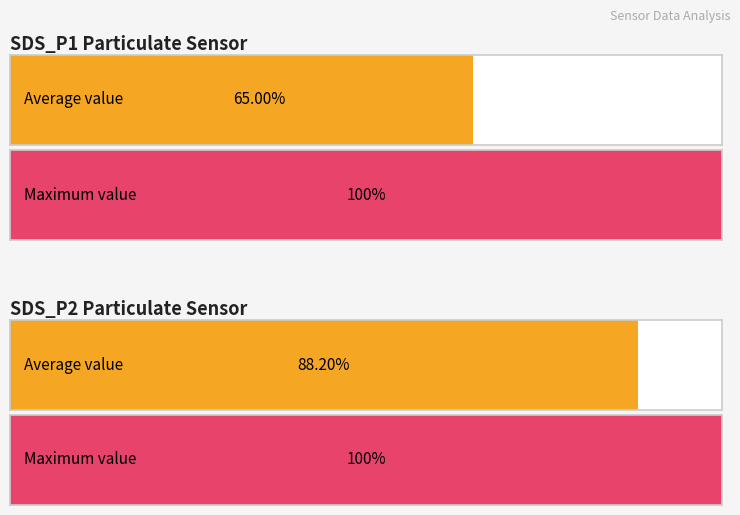

List the series in order of their peak value, lowest first.

SDS_P2, SDS_P1